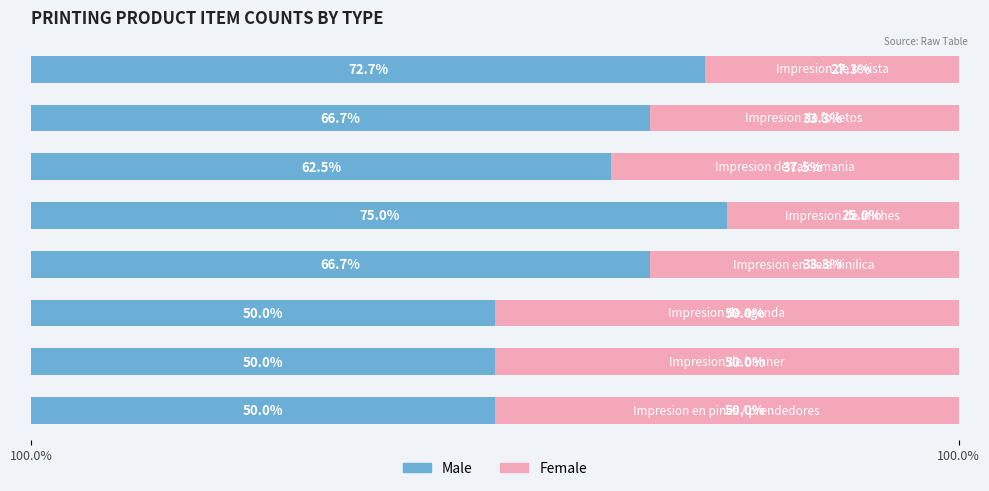

What are all the series names shown in the legend?

Male, Female